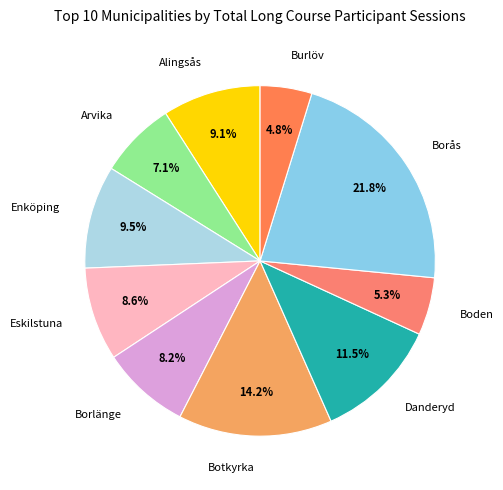

What is the largest slice in the pie chart?

Borås